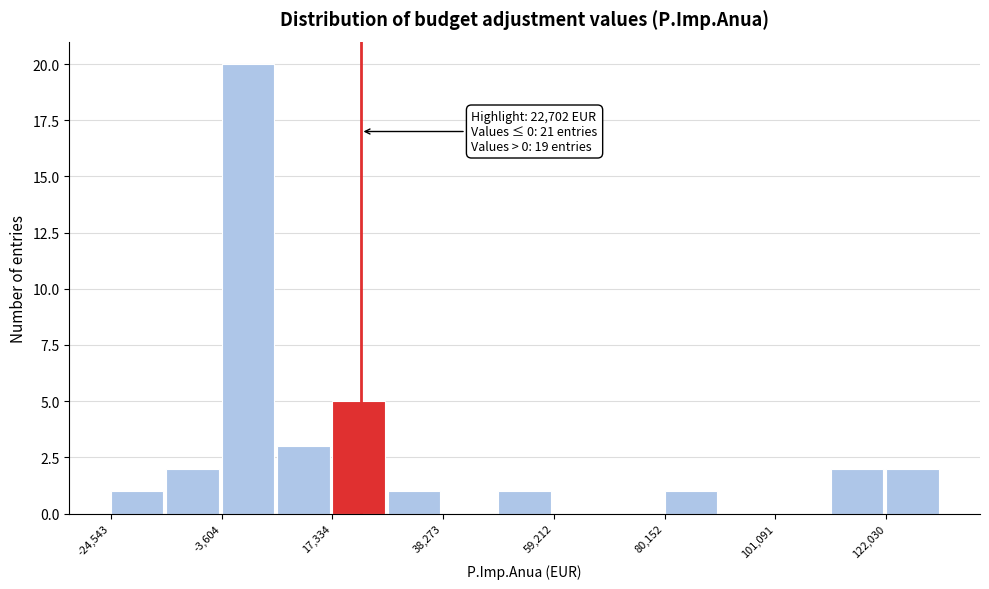

Around what value on the x-axis is the tallest bar? Give the approximate position of its centre, as read against the axis.

0